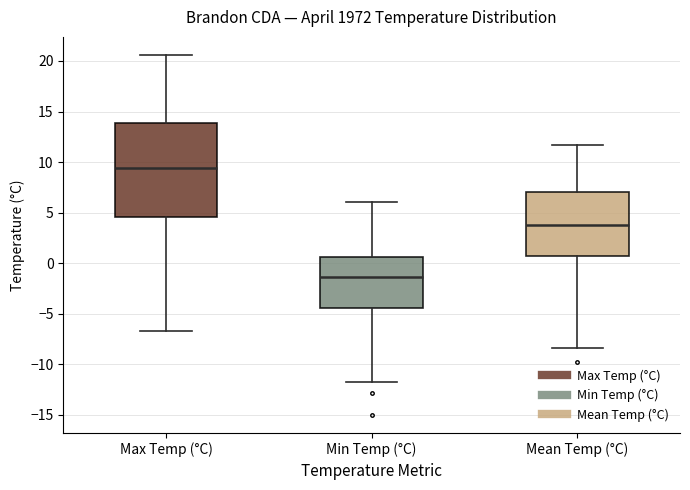

Reading left to right, transcribe this box plot: for each box, give where its median line is, the range the box spans, and where its two whiskers end, as read against the y-axis. The values are not printed on the chart, so give them approximately, as read against the axis.

Max Temp (°C): median 9.5, box 4.5 to 14.0, whiskers -6.5 to 20.5
Min Temp (°C): median -1.5, box -4.5 to 0.5, whiskers -11.5 to 6.0
Mean Temp (°C): median 4.0, box 0.5 to 7.0, whiskers -8.5 to 11.5